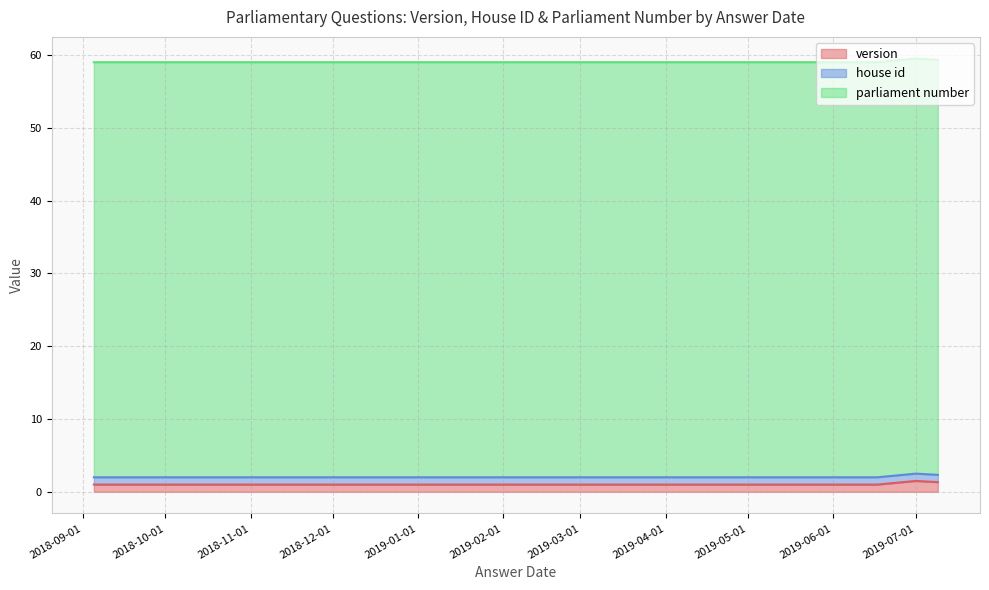

What is the highest value of the version series?

1.5